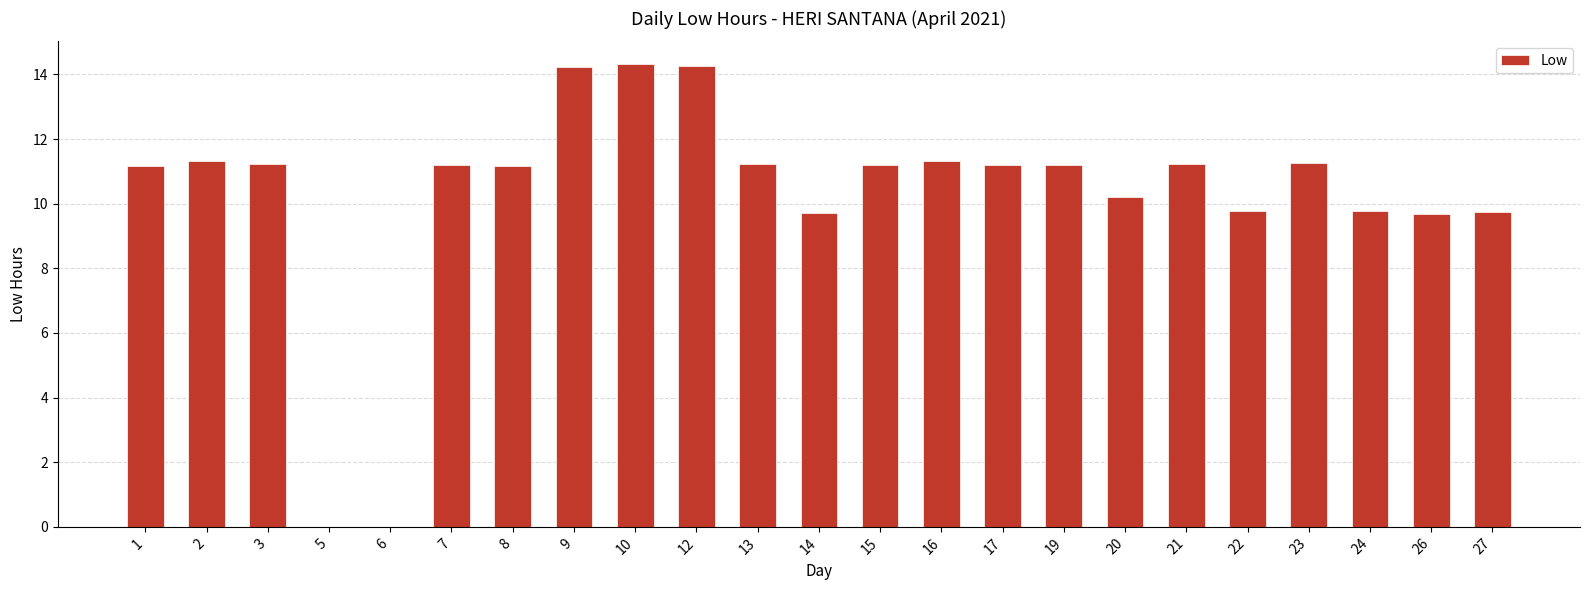

Approximately how many times larger is the value at 12 compared to 22?

1.5